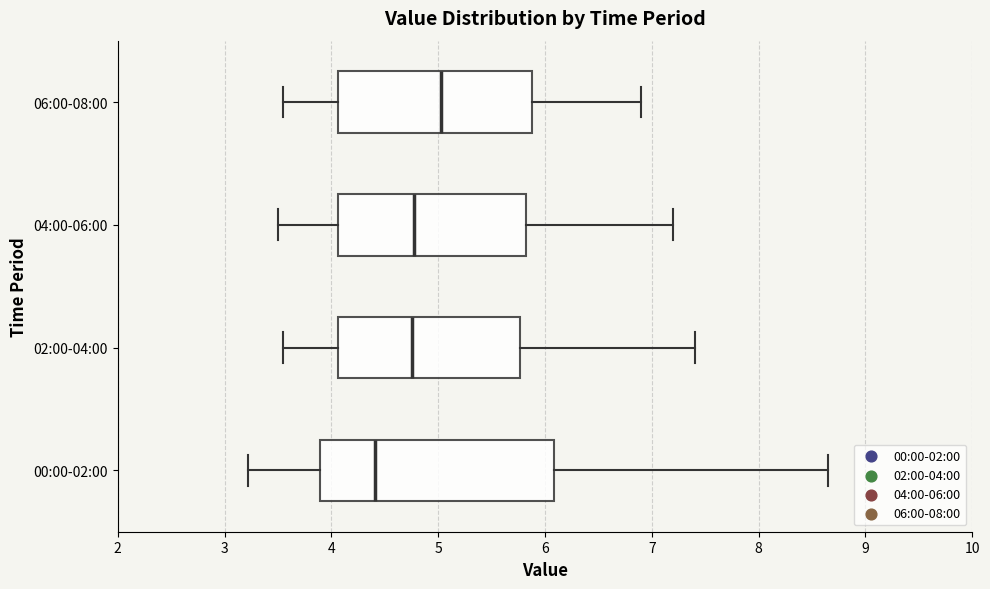

Reading bottom to top, transcribe this box plot: for each box, give where its median line is, the range the box spans, and where its two whiskers end, as read against the x-axis. The values are not printed on the chart, so give them approximately, as read against the axis.

00:00-02:00: median 4.4, box 3.9 to 6.1, whiskers 3.2 to 8.7
02:00-04:00: median 4.8, box 4.1 to 5.8, whiskers 3.6 to 7.4
04:00-06:00: median 4.8, box 4.1 to 5.8, whiskers 3.5 to 7.2
06:00-08:00: median 5.0, box 4.1 to 5.9, whiskers 3.6 to 6.9